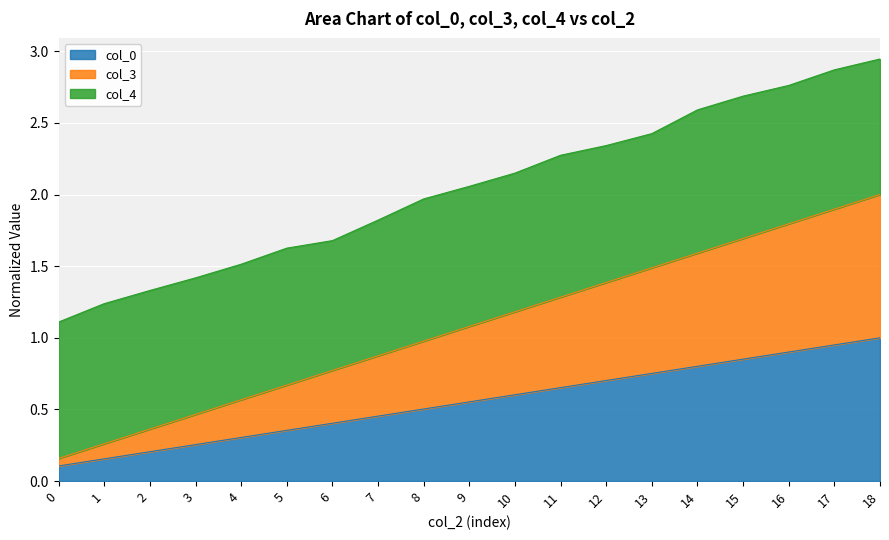

What is the average value of the col_0 series?

0.6